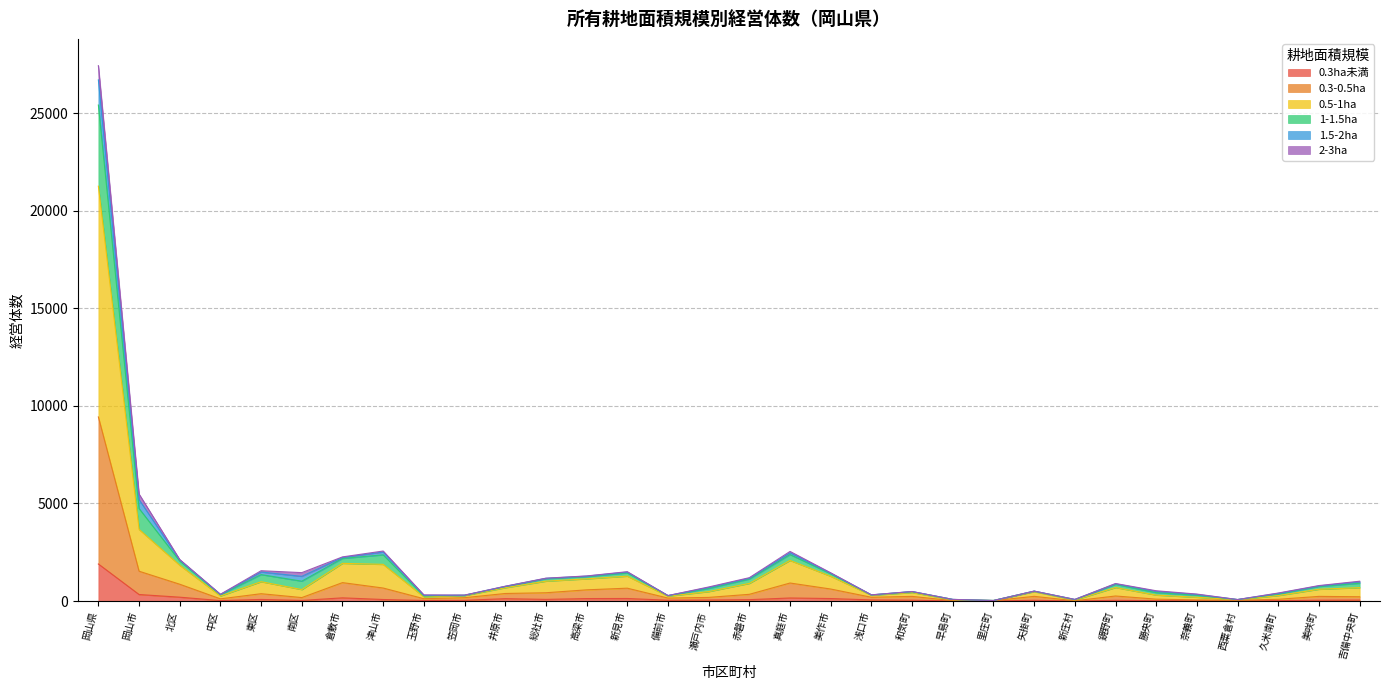

How many lines are shown in the chart?

6